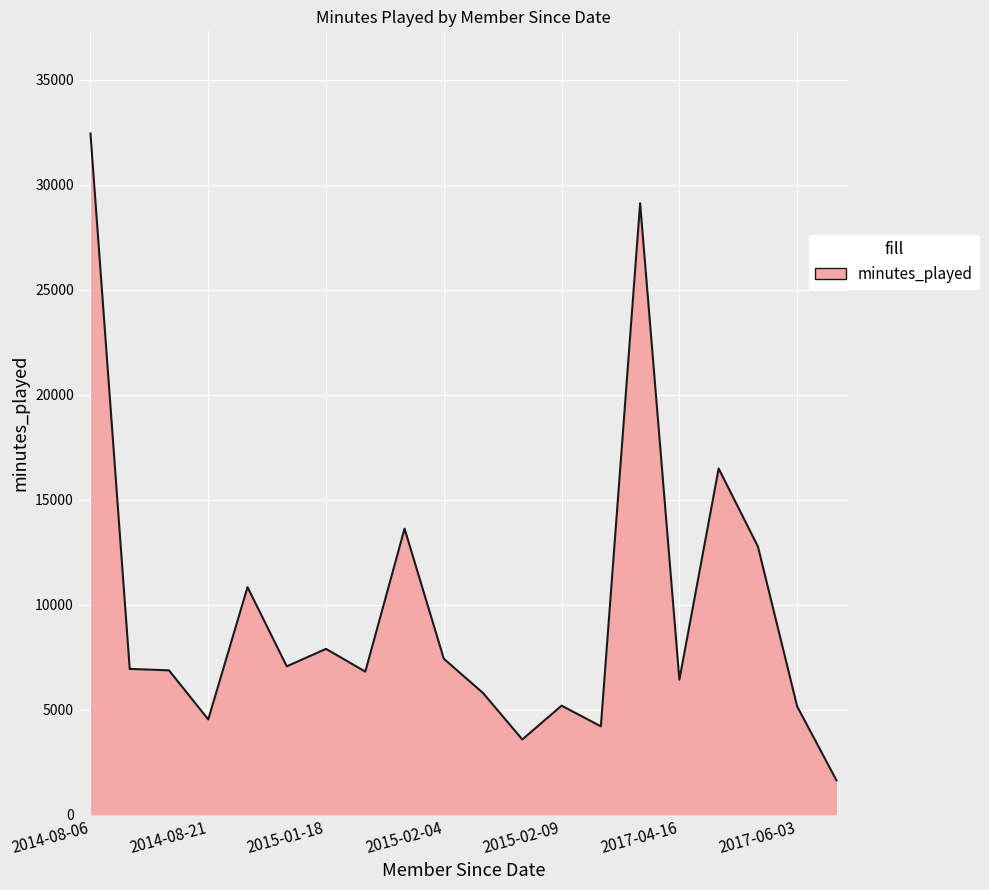

What is the greatest value displayed?

32438